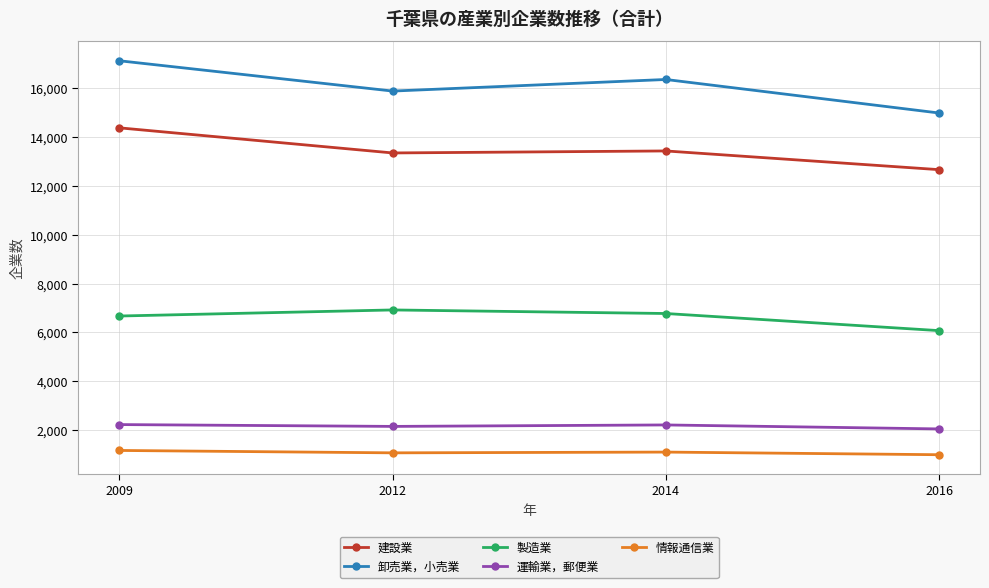

What is the difference between the 製造業 values at 2016 and 2009?

599